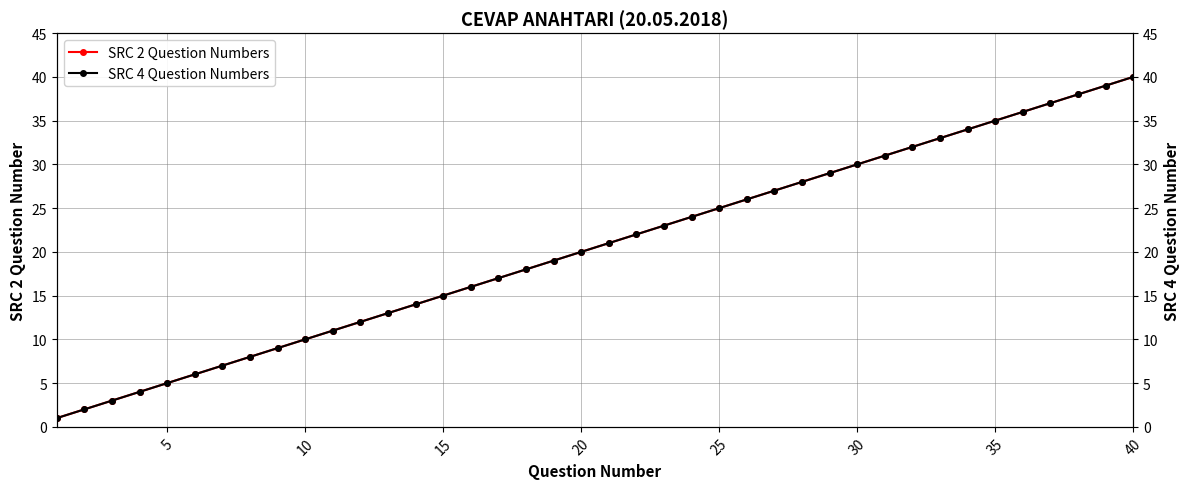

True or false: SRC 2 Question Numbers has more than 2 points higher than both neighbors.

False